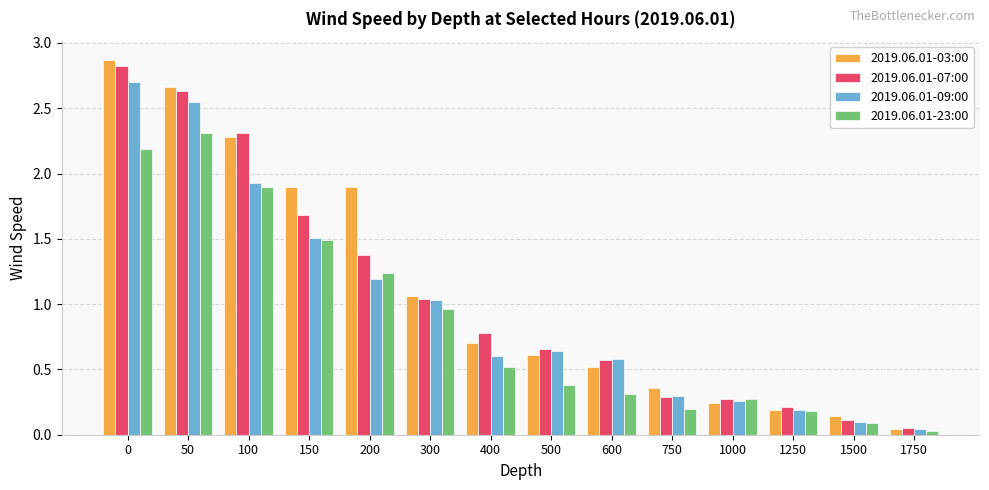

Where is 2019.06.01-09:00 nearest to the value 1?

300